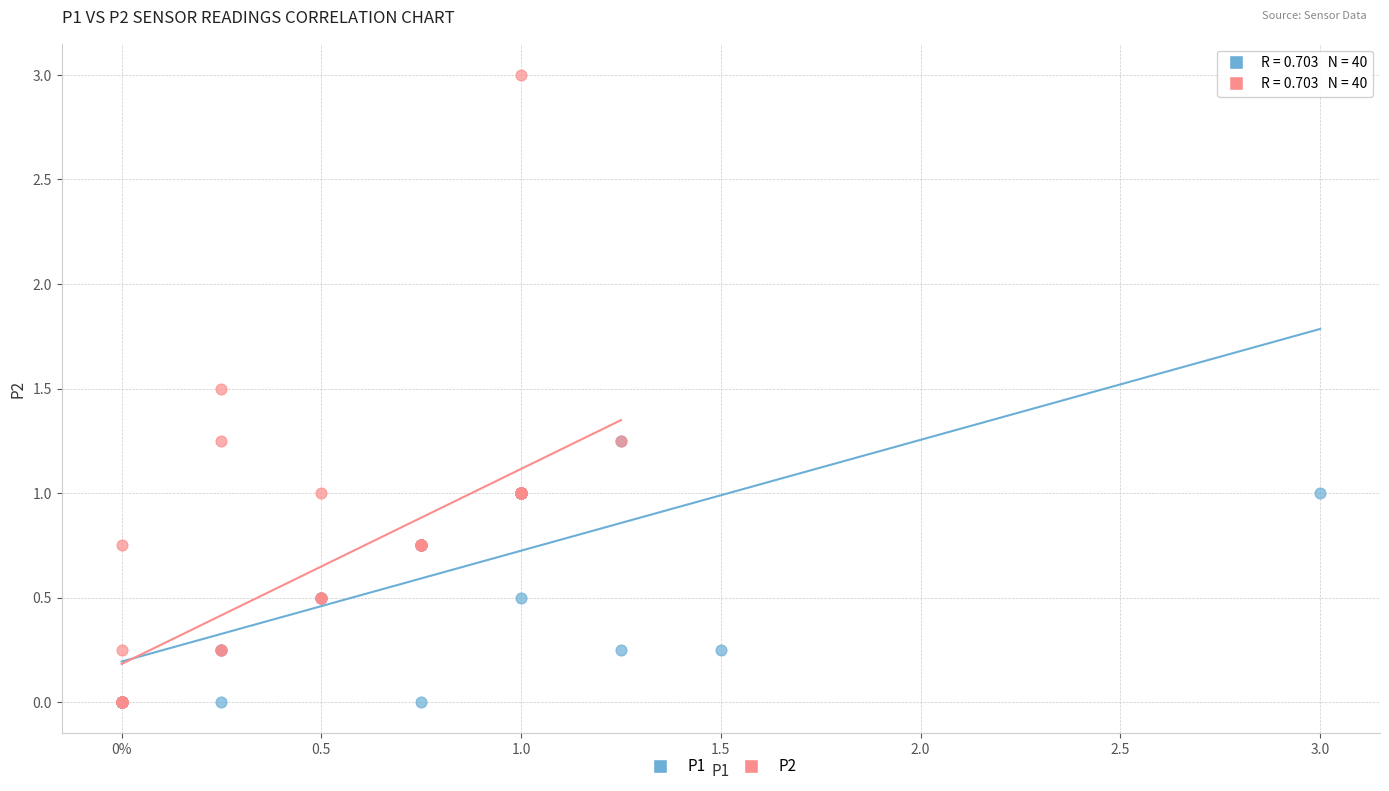

Which series reaches the maximum Y coordinate?

P2